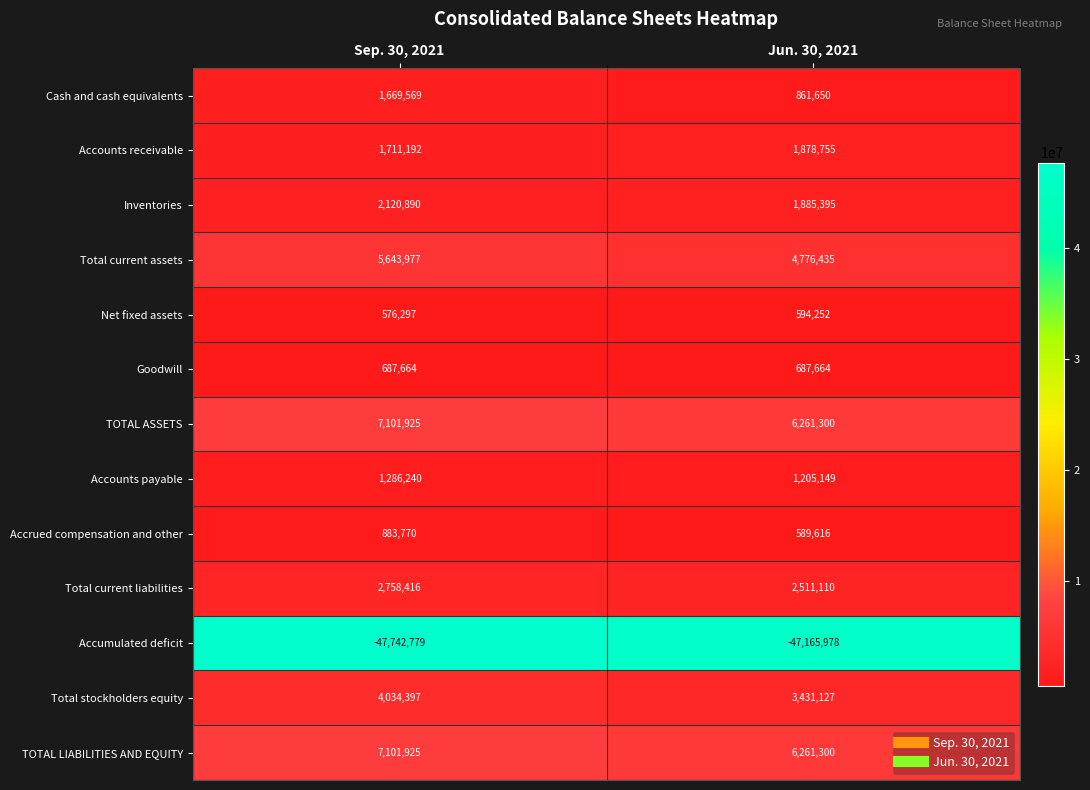

List the labels in order of TOTAL ASSETS value, largest first.

Sep. 30, 2021, Jun. 30, 2021